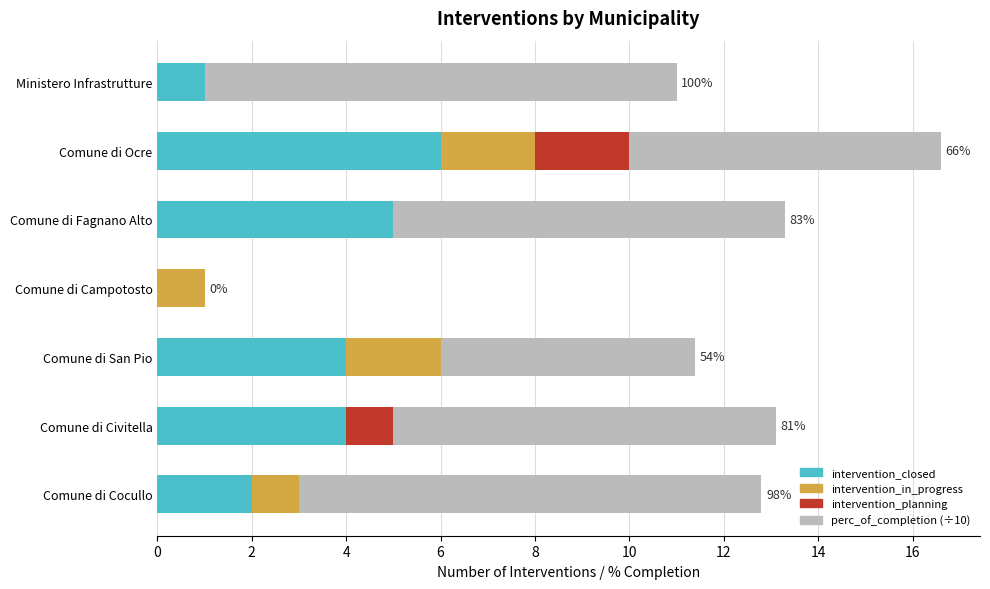

At which category is the sum across all series the highest?

Comune di Ocre